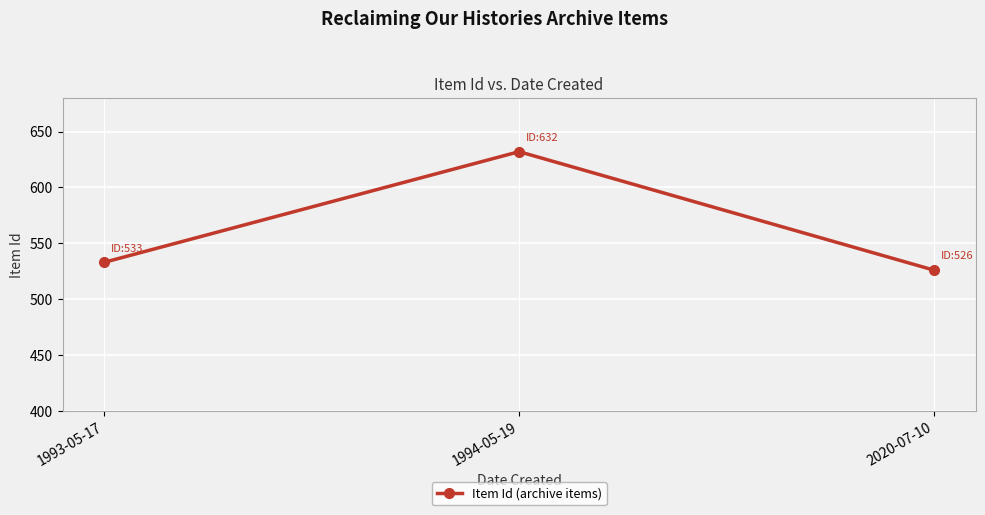

How many values are below 533?

1